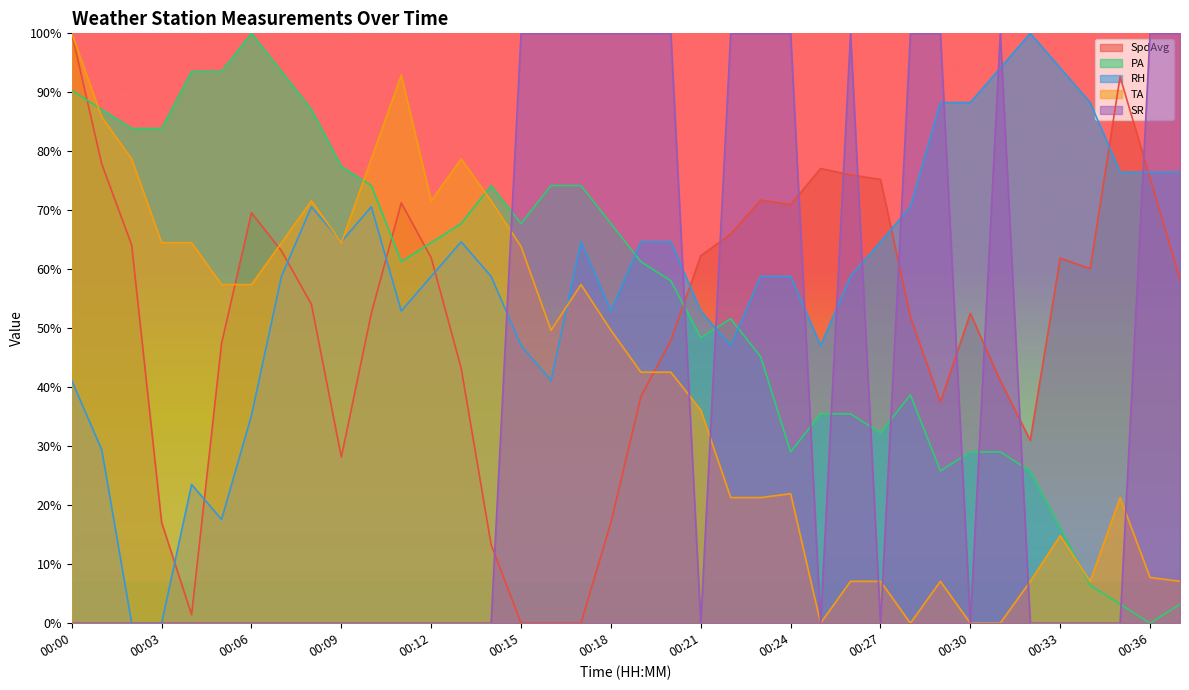

Reading left to right, extract all data points from this chart.

SpdAvg: 1.0	0.8	0.6	0.2	0.0	0.5	0.7	0.6	0.5	0.3	0.5	0.7	0.6	0.4	0.1	0.0	0.0	0.0	0.2	0.4	0.5	0.6	0.7	0.7	0.7	0.8	0.8	0.8	0.5	0.4	0.5	0.4	0.3	0.6	0.6	0.9	0.8	0.6
PA: 0.9	0.9	0.8	0.8	0.9	0.9	1.0	0.9	0.9	0.8	0.7	0.6	0.6	0.7	0.7	0.7	0.7	0.7	0.7	0.6	0.6	0.5	0.5	0.5	0.3	0.4	0.4	0.3	0.4	0.3	0.3	0.3	0.3	0.2	0.1	0.0	0.0	0.0
RH: 0.4	0.3	0.0	0.0	0.2	0.2	0.4	0.6	0.7	0.6	0.7	0.5	0.6	0.6	0.6	0.5	0.4	0.6	0.5	0.6	0.6	0.5	0.5	0.6	0.6	0.5	0.6	0.6	0.7	0.9	0.9	0.9	1.0	0.9	0.9	0.8	0.8	0.8
TA: 1.0	0.9	0.8	0.6	0.6	0.6	0.6	0.6	0.7	0.6	0.8	0.9	0.7	0.8	0.7	0.6	0.5	0.6	0.5	0.4	0.4	0.4	0.2	0.2	0.2	0.0	0.1	0.1	0.0	0.1	0.0	0.0	0.1	0.1	0.1	0.2	0.1	0.1
SR: 0.0	0.0	0.0	0.0	0.0	0.0	0.0	0.0	0.0	0.0	0.0	0.0	0.0	0.0	0.0	1.0	1.0	1.0	1.0	1.0	1.0	0.0	1.0	1.0	1.0	0.0	1.0	0.0	1.0	1.0	0.0	1.0	0.0	0.0	0.0	0.0	1.0	1.0